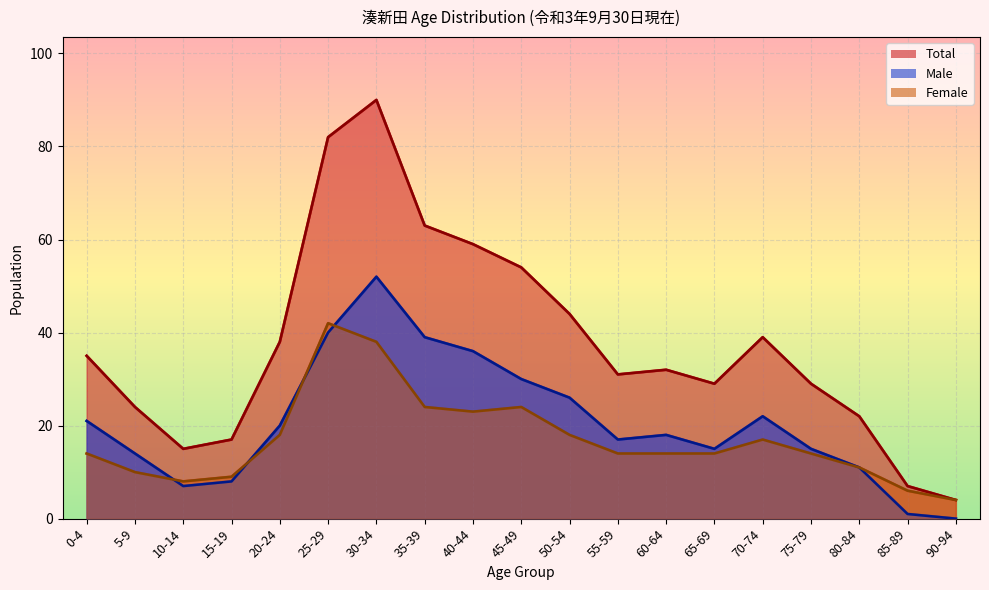

List the series in order of their peak value, lowest first.

Female, Male, Total